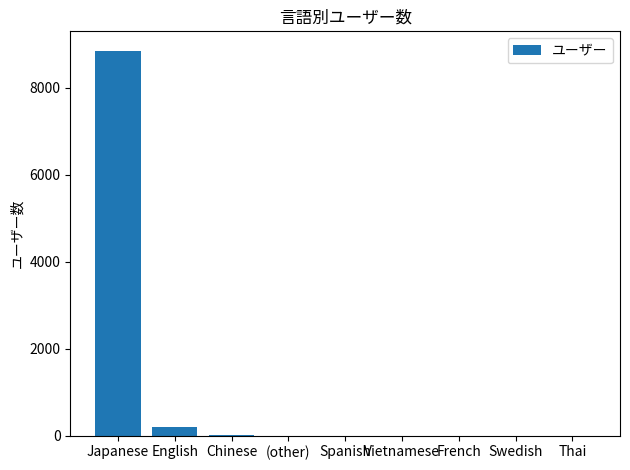

Which has a higher value, English or French?

English